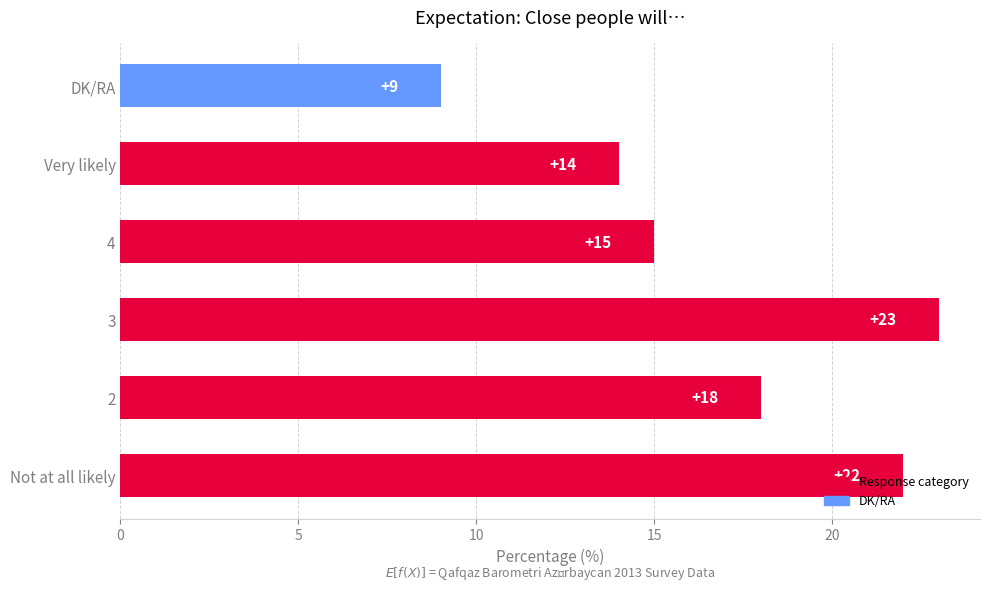

What is the sum of all values?

101